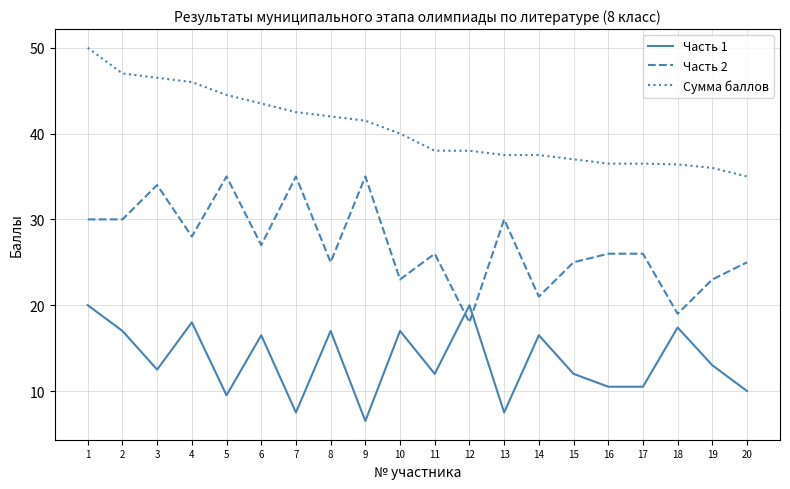

True or false: Часть 2 has a value of 43.3 at 8.

False